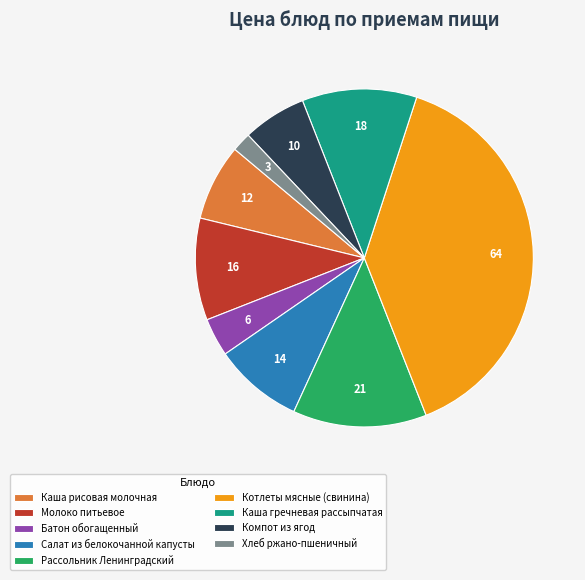

What is the smallest slice in the pie chart?

Хлеб ржано-пшеничный